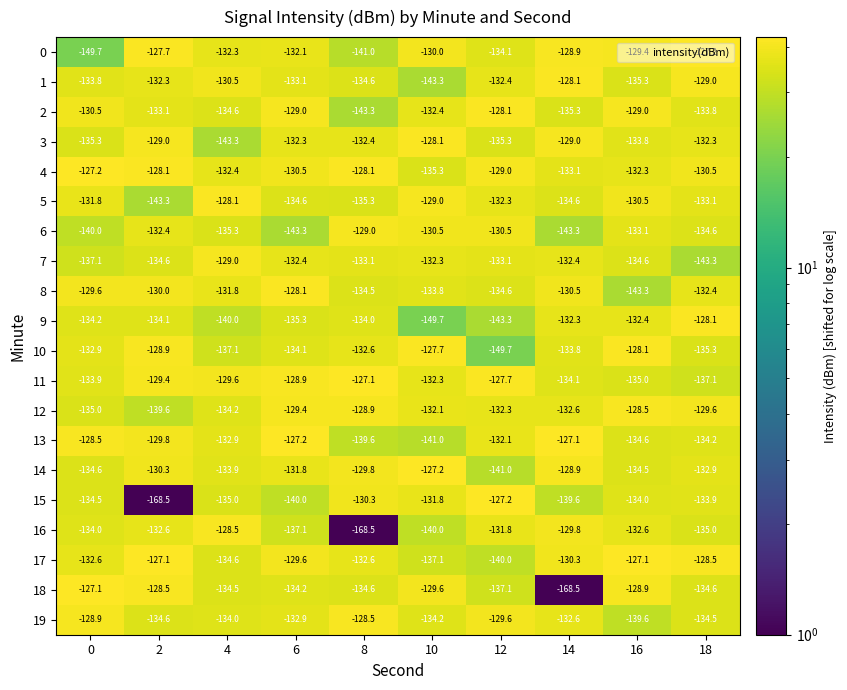

The 2 series shows -206.2 at 2. True or false?

False